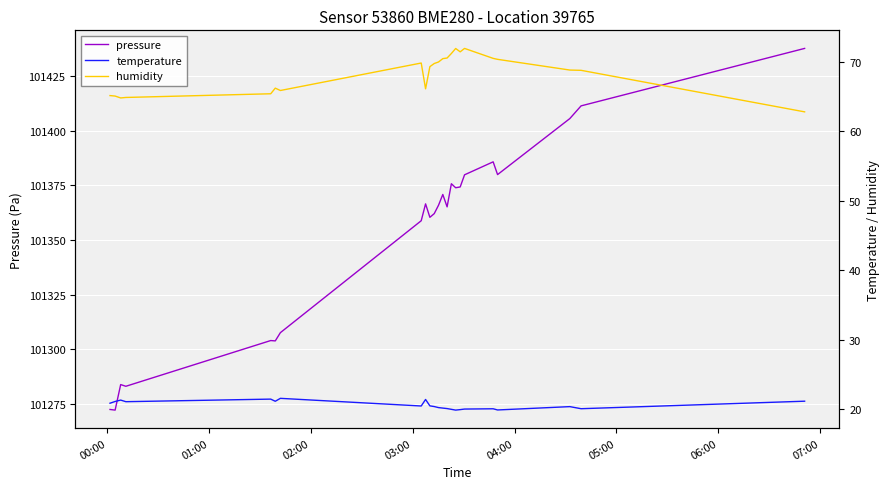

True or false: humidity and temperature cross at least once.

False